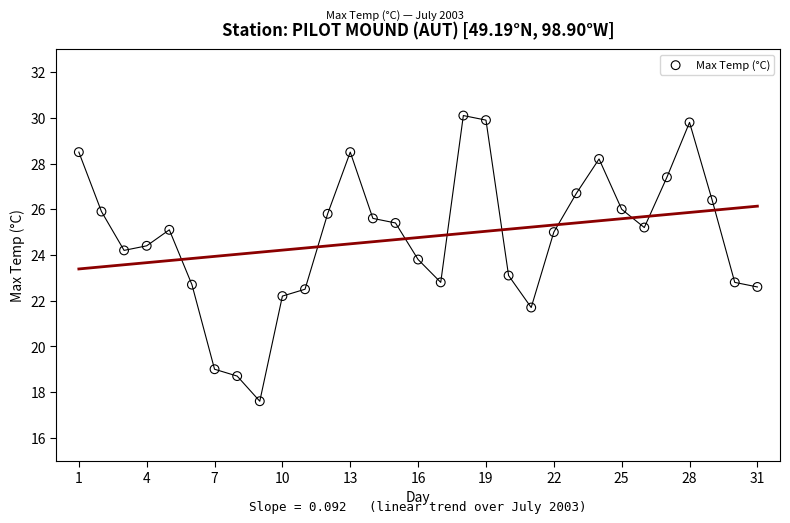

What is the range of X values (max minus min)?

30.0